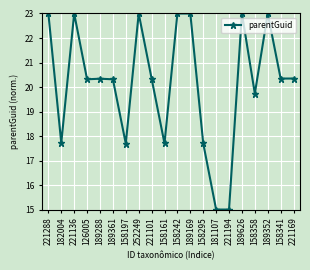

How many data points does each series have?

20